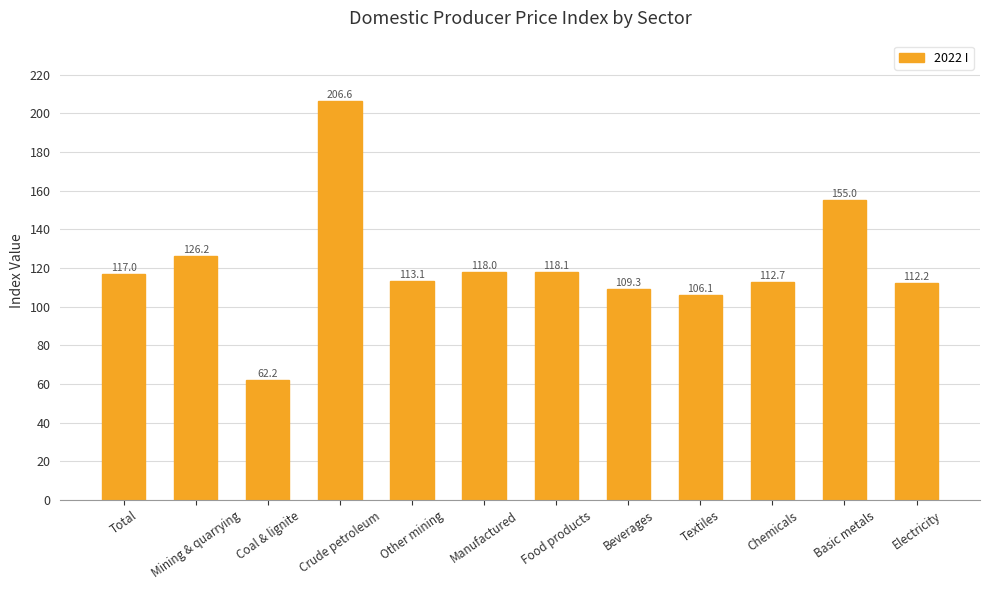

List the labels in order of value, largest first.

Crude petroleum, Basic metals, Mining & quarrying, Food products, Manufactured, Total, Other mining, Chemicals, Electricity, Beverages, Textiles, Coal & lignite